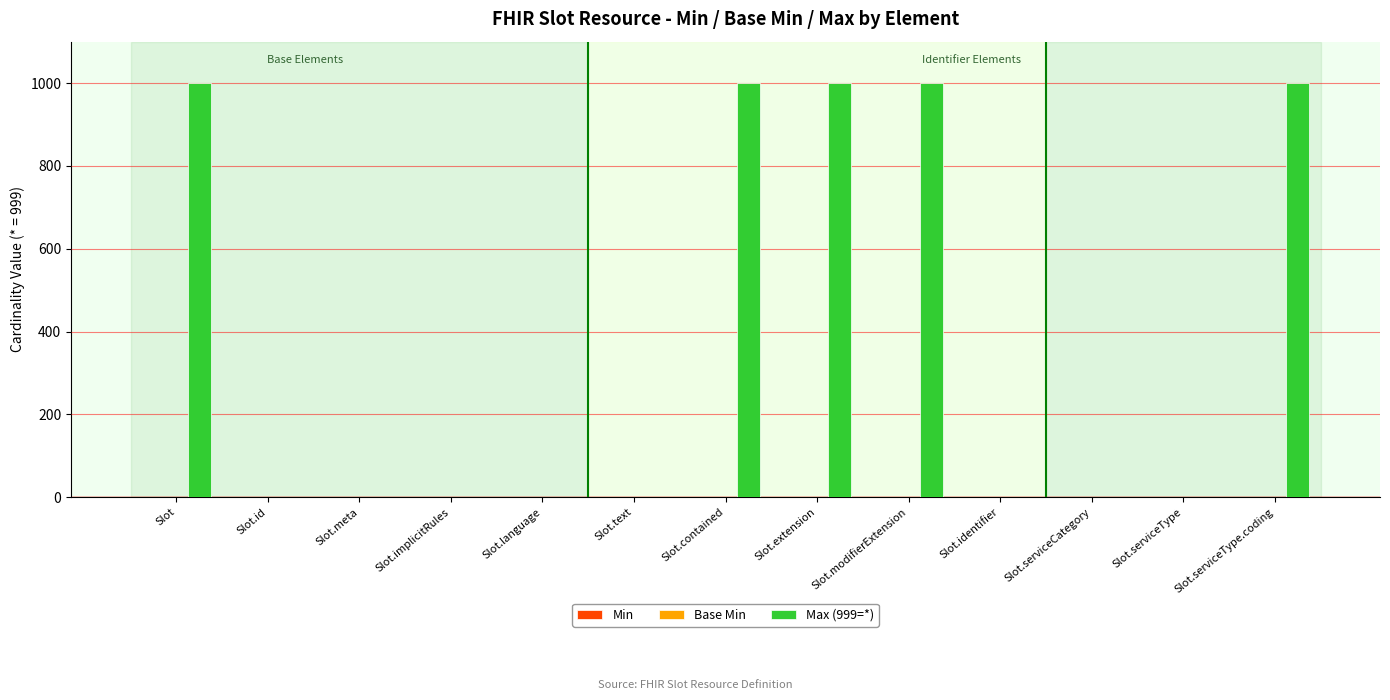

Which series has the largest total across all categories?

Max (999=*)